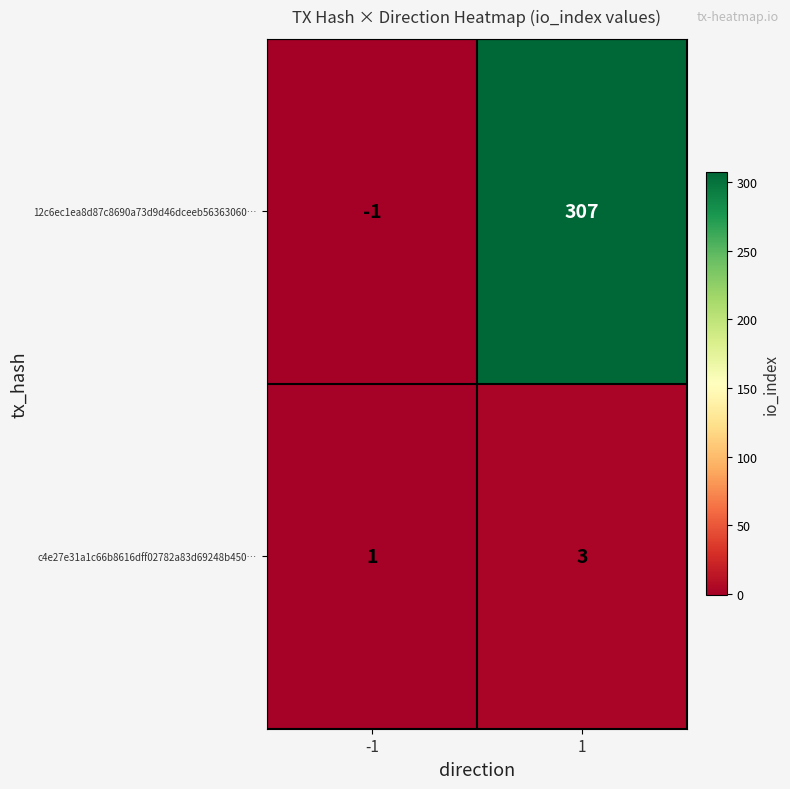

Which series has the largest range (max minus min)?

12c6ec1ea8d87c8690a73d9d46dceeb56363060…